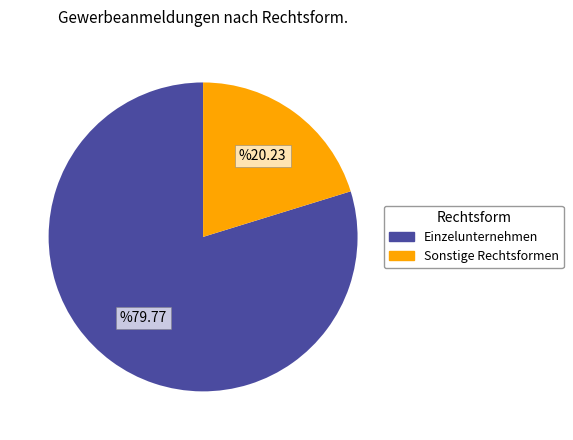

Is there a majority slice in this chart?

Yes